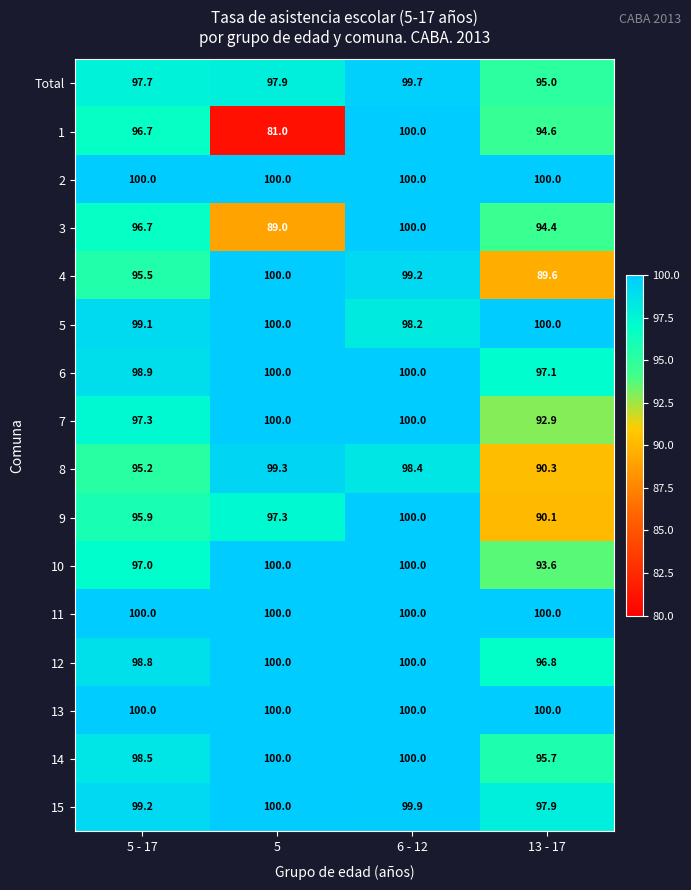

What is the sum of the 2 values at 5 - 17 and 13 - 17?

200.0